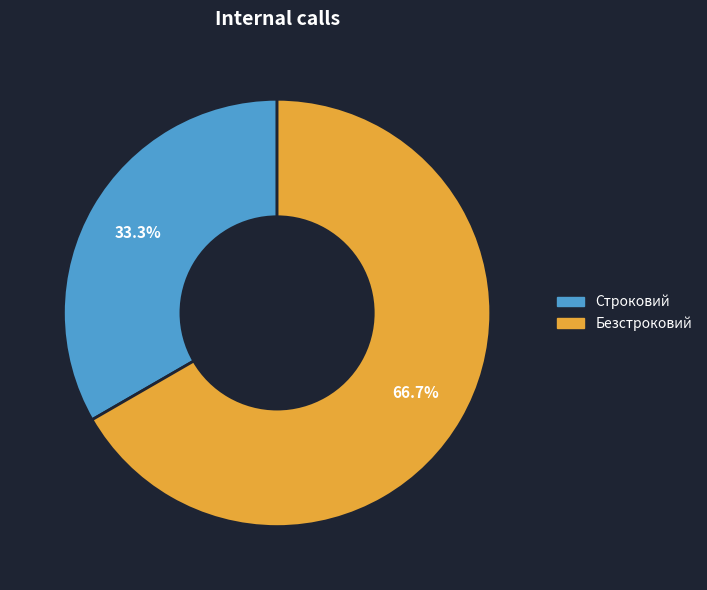

What portion of the pie excludes Безстроковий?

33.3%